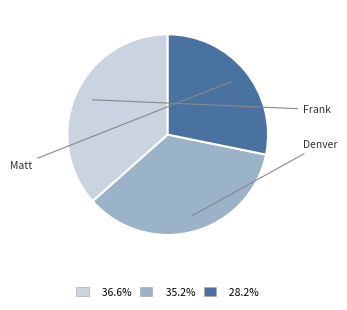

Which category has the biggest portion of the pie?

Frank